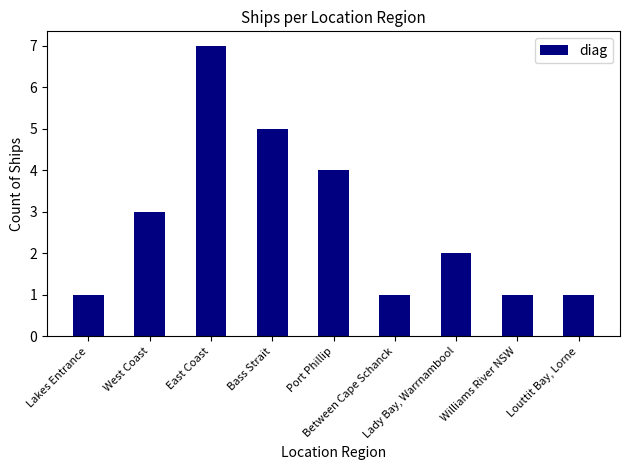

What position from the left is Lakes Entrance?

1